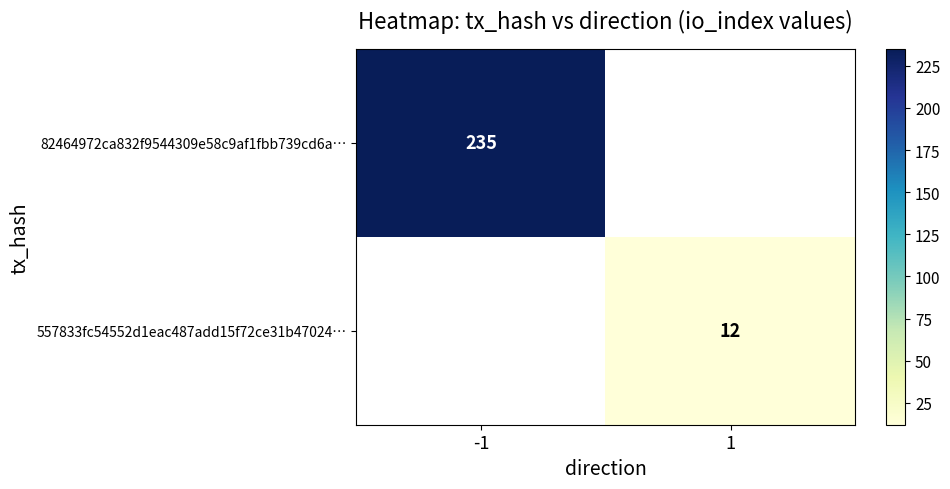

How many series are shown in this chart?

2